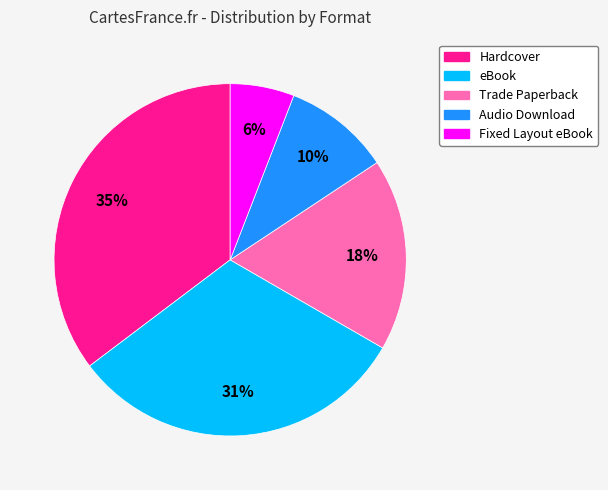

True or false: Fixed Layout eBook accounts for 6% of the total.

True